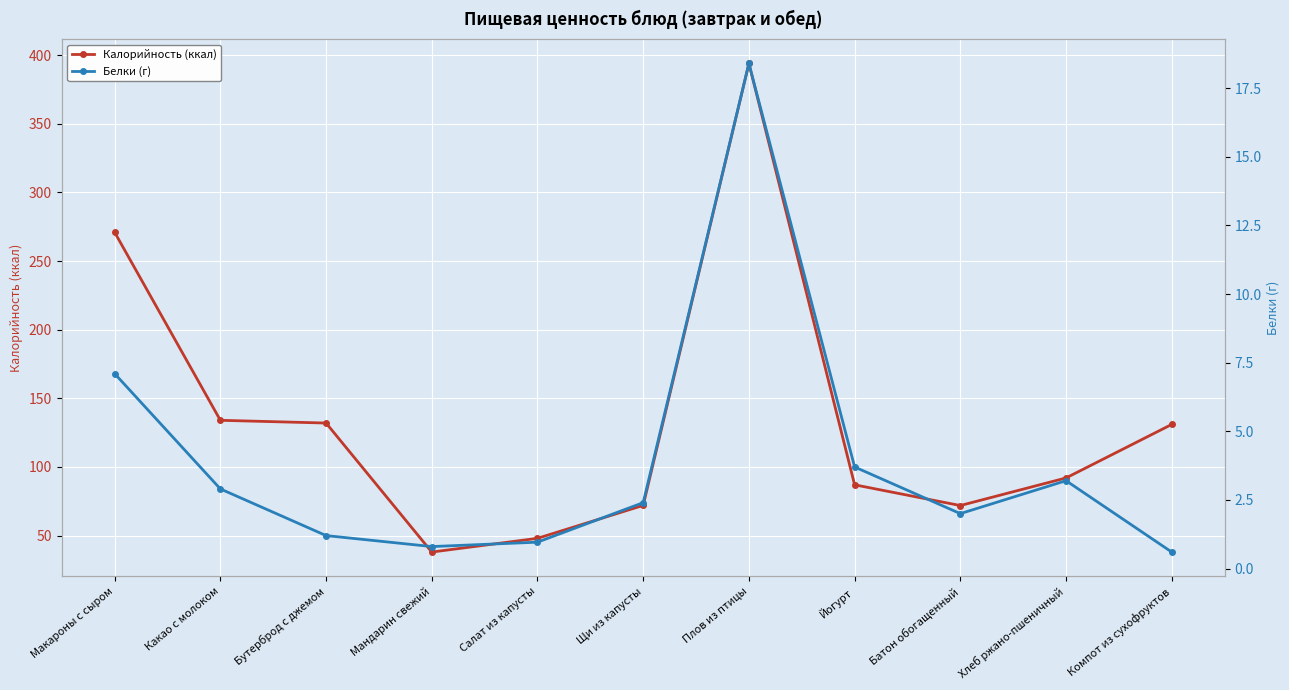

Which series has the largest total across all categories?

Калорийность (ккал)